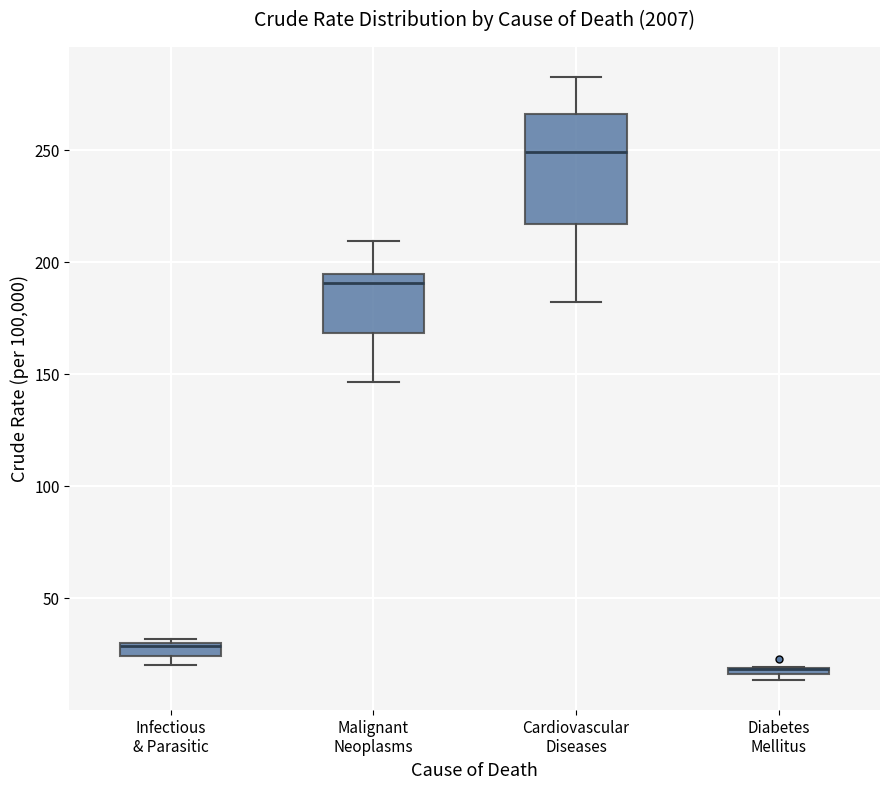

Where does the median line of the box for Cardiovascular Diseases sit on the y-axis? The values are not printed on the chart, so give them approximately, as read against the axis.

250